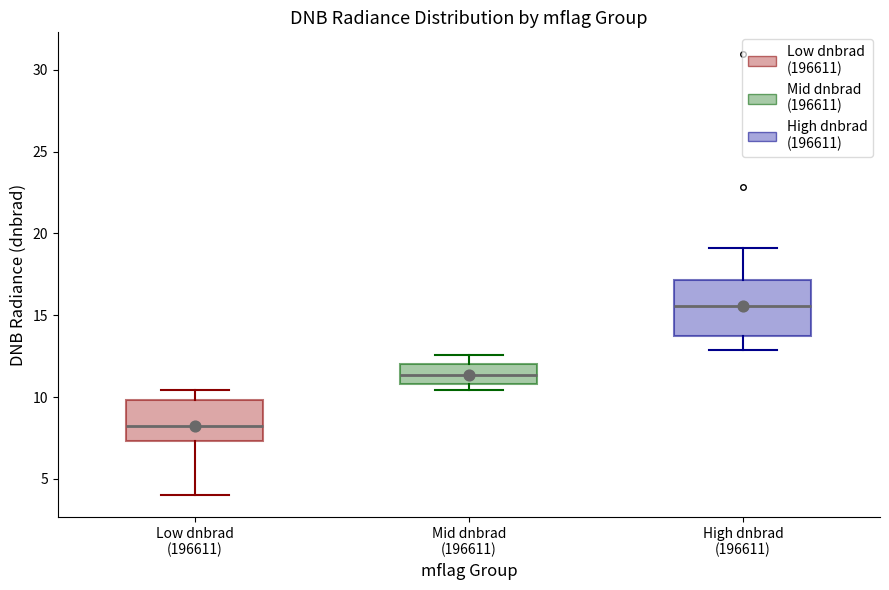

Comparing the boxes themselves (not the whiskers), which one is the tallest?

High dnbrad (196611)